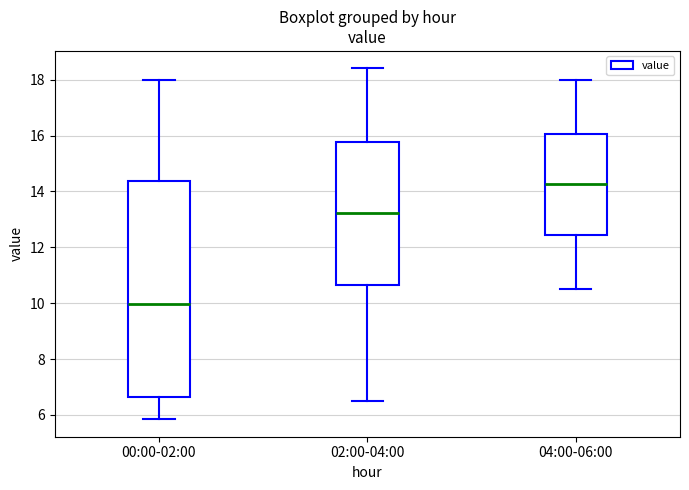

Which box is the tallest, from its lower edge to its upper edge?

00:00-02:00